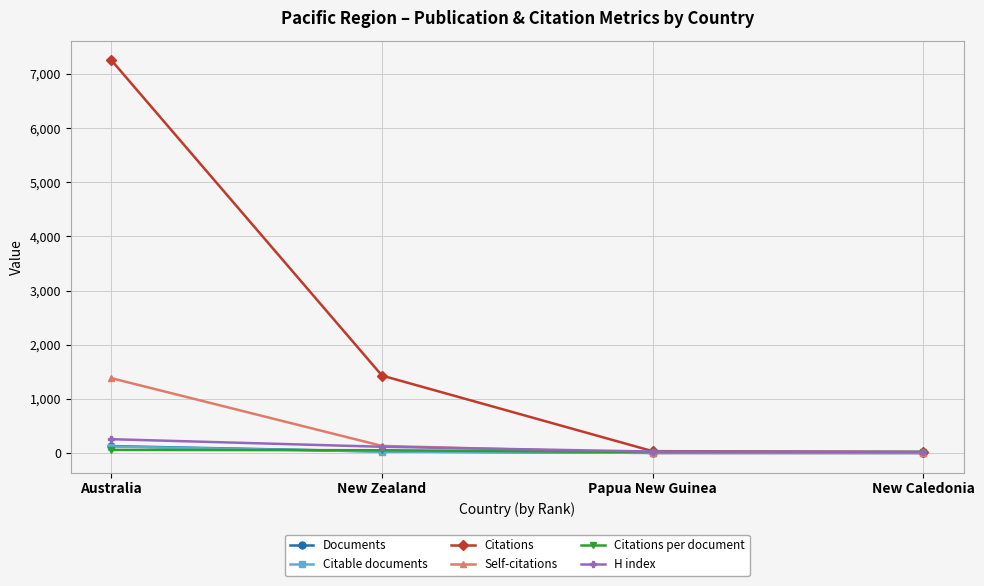

How many values in the Self-citations series are below 131?

2